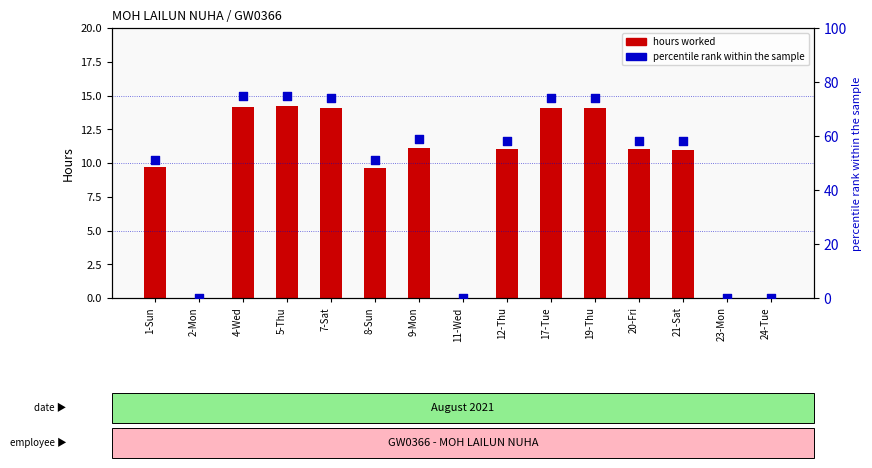

Which series has the largest Y range (max minus min)?

percentile rank within the sample